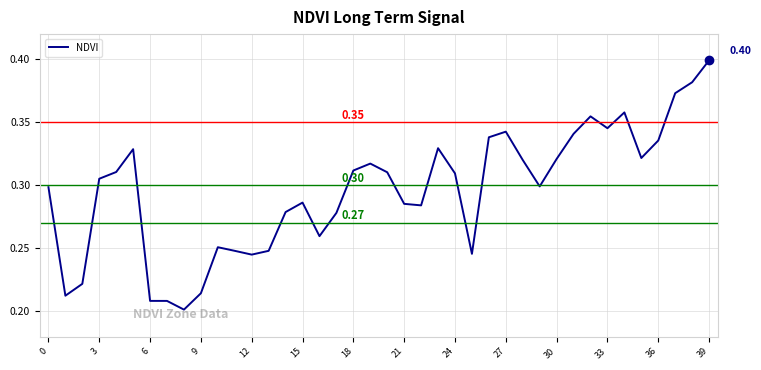

Does the chart display data point markers on the line(s)?

No